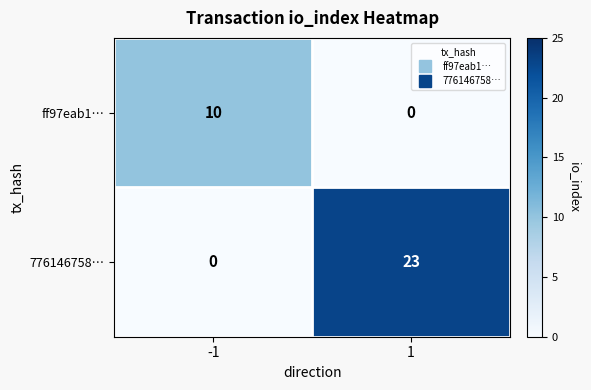

Between -1 and 1, which series saw the biggest shift?

776146758…